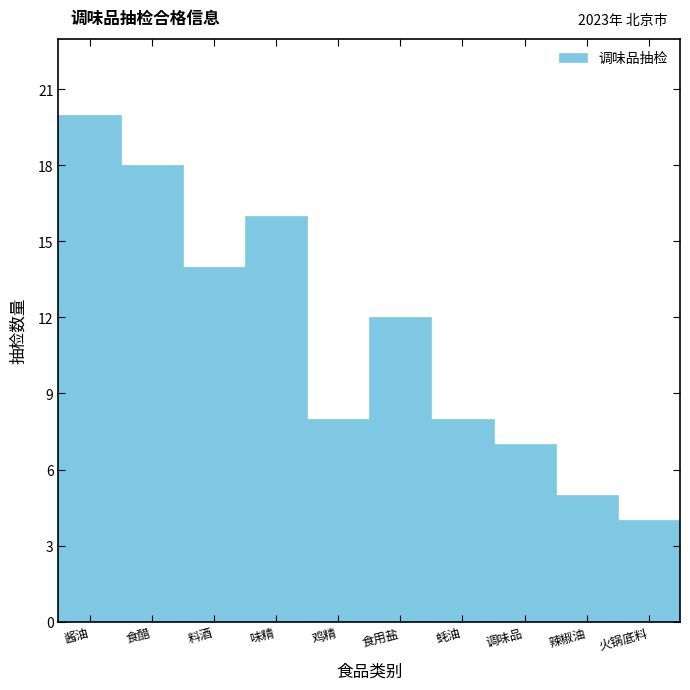

Reading left to right, extract all data points from this chart.

20	18	14	16	8	12	8	7	5	4